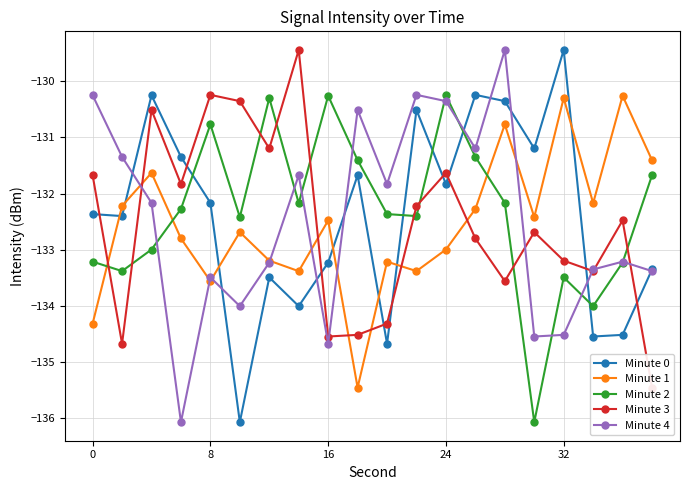

Reading left to right, transcribe all the data shown in this chart.

Minute 0: -132.4	-132.4	-130.2	-131.3	-132.2	-136.1	-133.5	-134.0	-133.2	-131.7	-134.7	-130.5	-131.8	-130.2	-130.4	-131.2	-129.4	-134.5	-134.5	-133.4
Minute 1: -134.3	-132.2	-131.6	-132.8	-133.6	-132.7	-133.2	-133.4	-132.5	-135.5	-133.2	-133.4	-133.0	-132.3	-130.8	-132.4	-130.3	-132.2	-130.3	-131.4
Minute 2: -133.2	-133.4	-133.0	-132.3	-130.8	-132.4	-130.3	-132.2	-130.3	-131.4	-132.4	-132.4	-130.2	-131.3	-132.2	-136.1	-133.5	-134.0	-133.2	-131.7
Minute 3: -131.7	-134.7	-130.5	-131.8	-130.2	-130.4	-131.2	-129.4	-134.5	-134.5	-134.3	-132.2	-131.6	-132.8	-133.6	-132.7	-133.2	-133.4	-132.5	-135.5
Minute 4: -130.2	-131.3	-132.2	-136.1	-133.5	-134.0	-133.2	-131.7	-134.7	-130.5	-131.8	-130.2	-130.4	-131.2	-129.4	-134.5	-134.5	-133.4	-133.2	-133.4